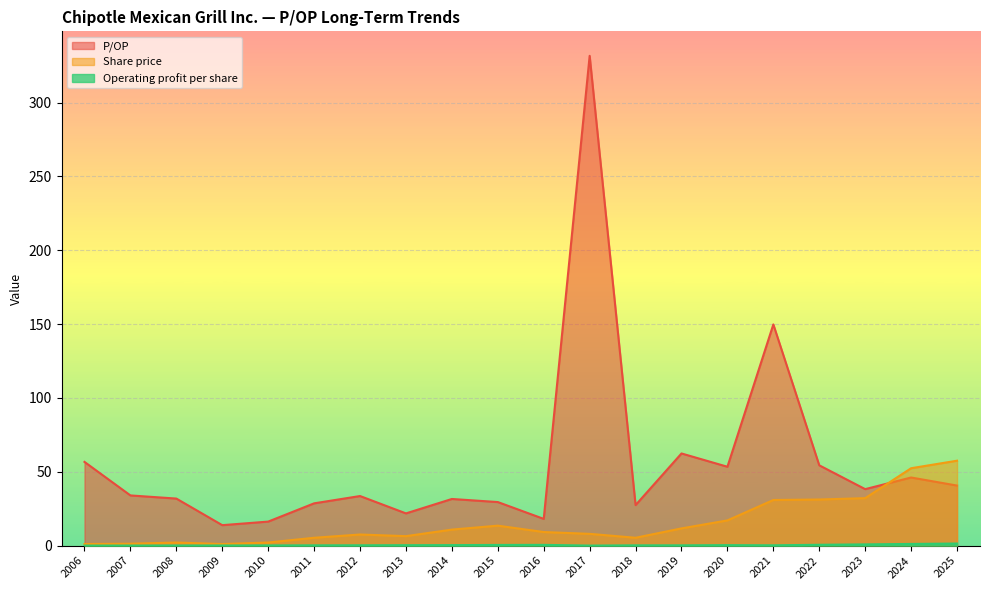

Is the value of P/OP at 2007 greater than the value of Operating profit per share at 2006?

Yes